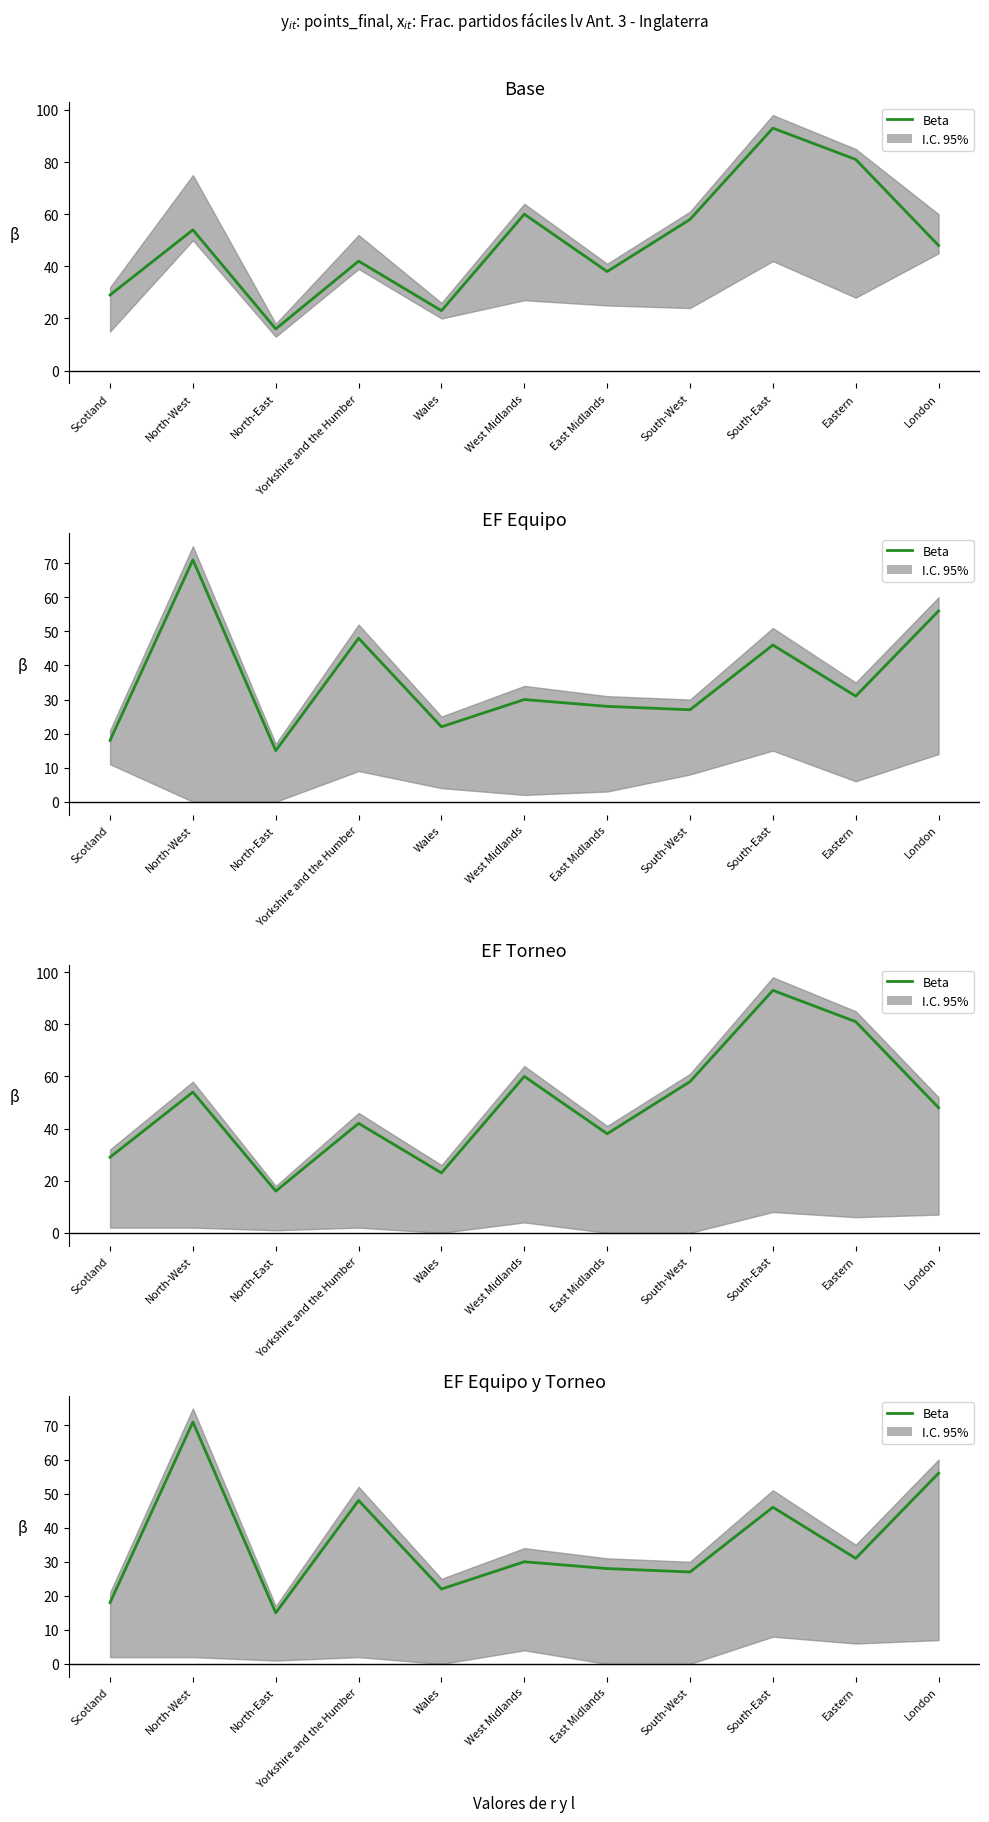

Count the number of categories in the chart.

11